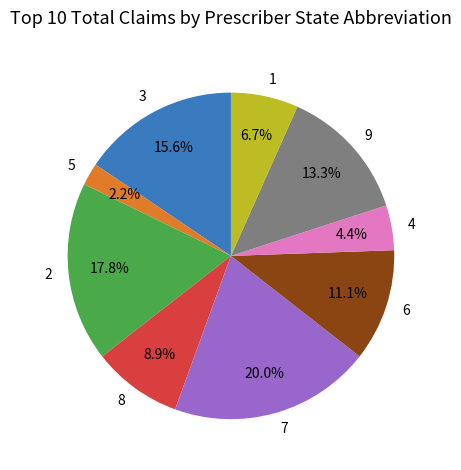

What is the ratio of the value at 6 to the value at 7?

0.6